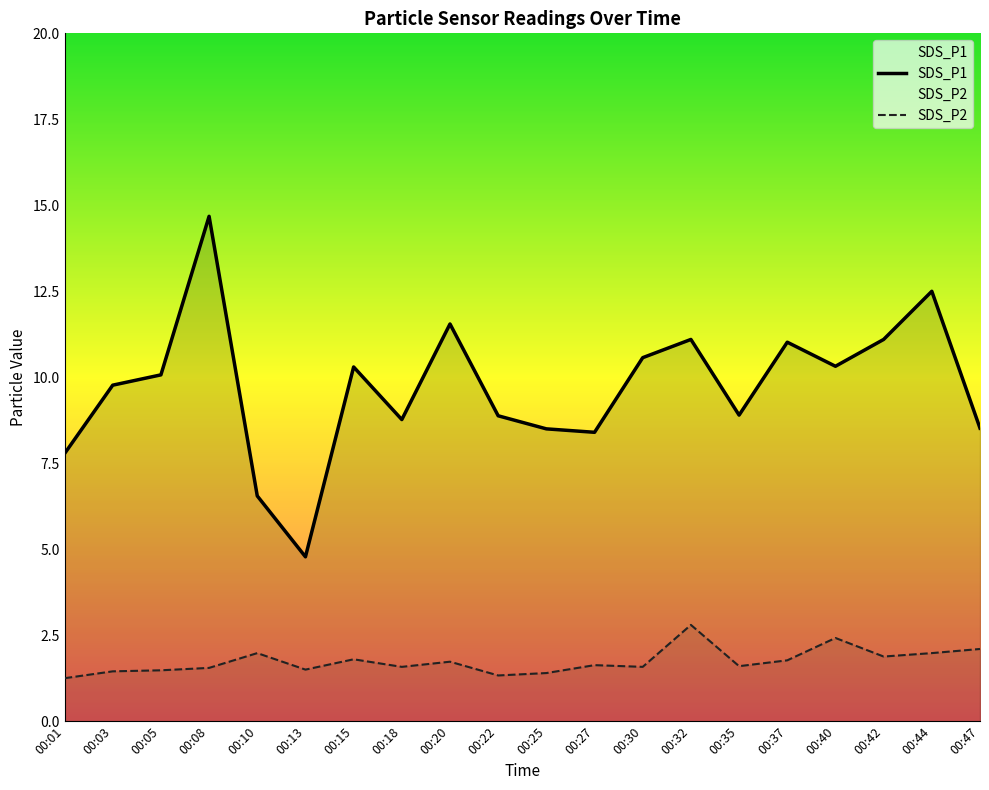

Reading right to left, transcribe all the data shown in this chart.

SDS_P1: 8.5	12.5	11.1	10.3	11.0	8.9	11.1	10.6	8.4	8.5	8.9	11.6	8.8	10.3	4.8	6.5	14.7	10.1	9.8	7.8
SDS_P2: 2.1	2.0	1.9	2.4	1.8	1.6	2.8	1.6	1.6	1.4	1.3	1.7	1.6	1.8	1.5	2.0	1.6	1.5	1.4	1.2